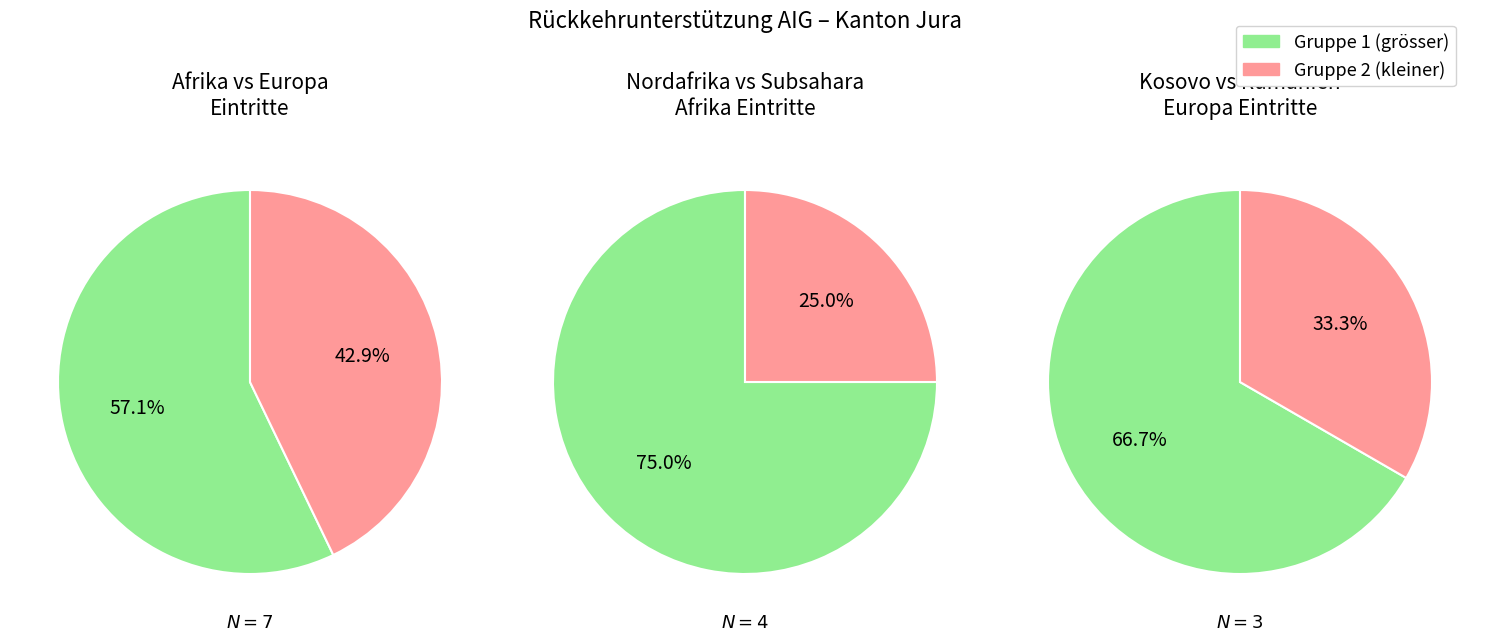

What is the change in value from Afrika to Europa?

-1